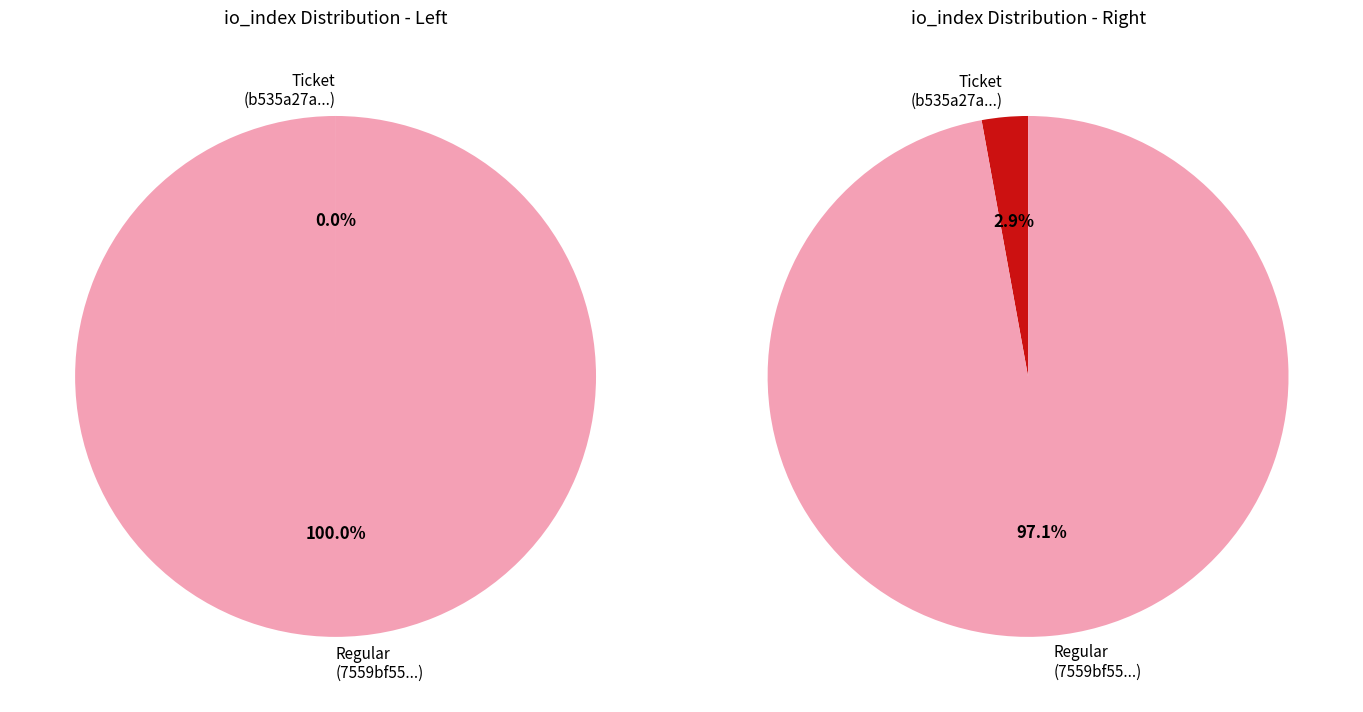

How many slices are in this pie chart?

2